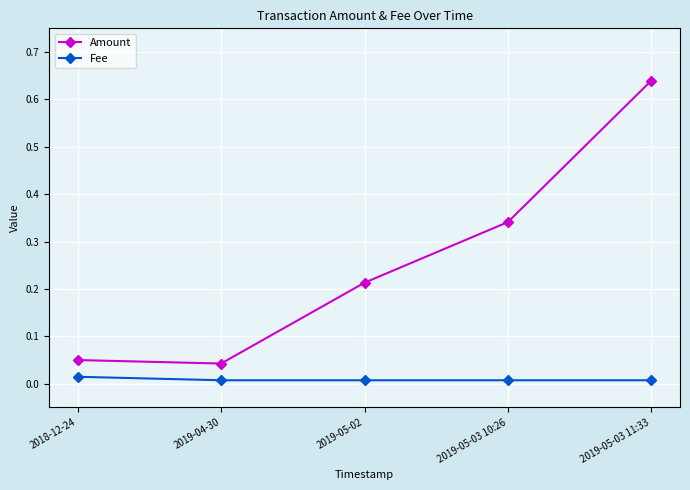

Which series changed the most between 2019-04-30 and 2019-05-03 10:26?

Amount